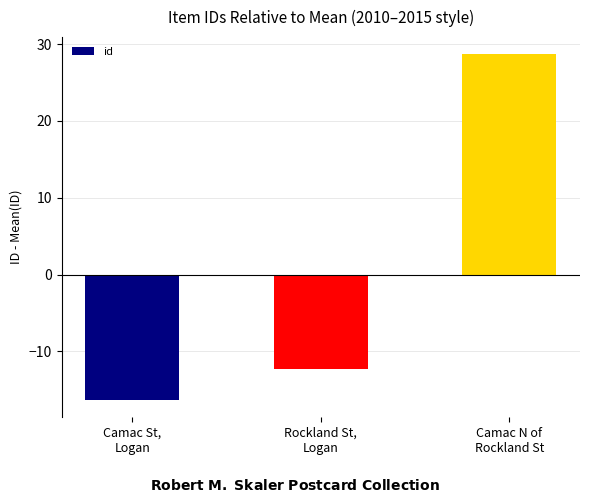

Rank the categories by value from lowest to highest.

Camac St,
Logan, Rockland St,
Logan, Camac N of
Rockland St